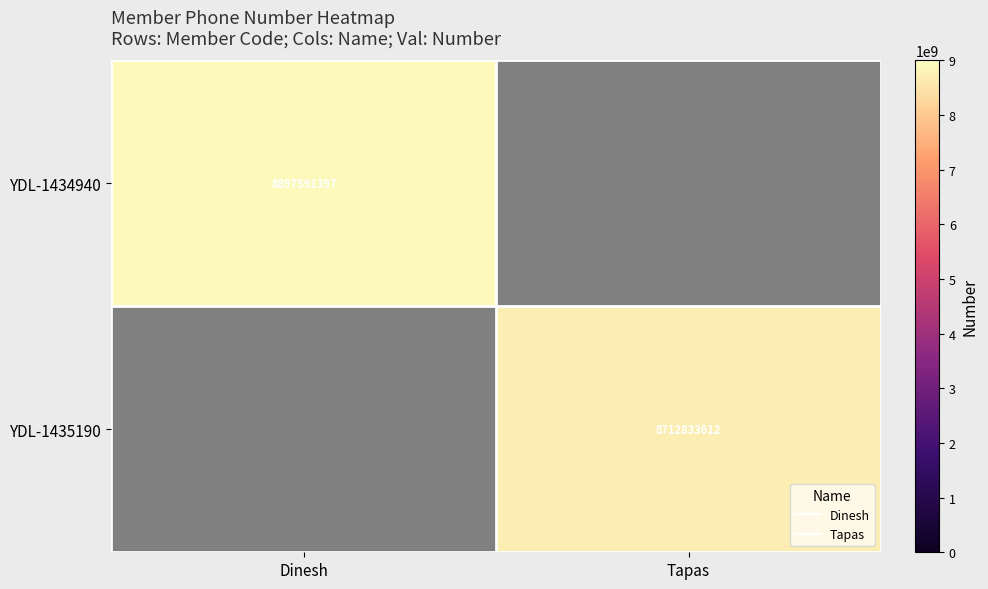

The YDL-1435190 series shows 6063796738 at Tapas. True or false?

False